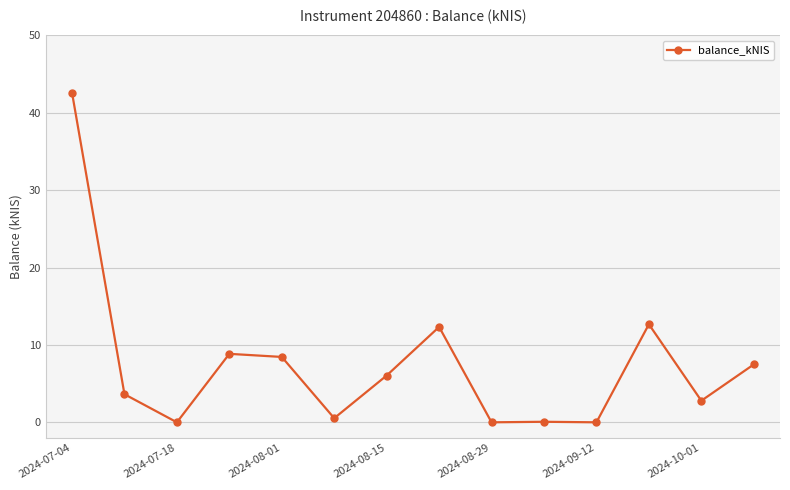

What is the difference between the maximum and minimum values?

42.6